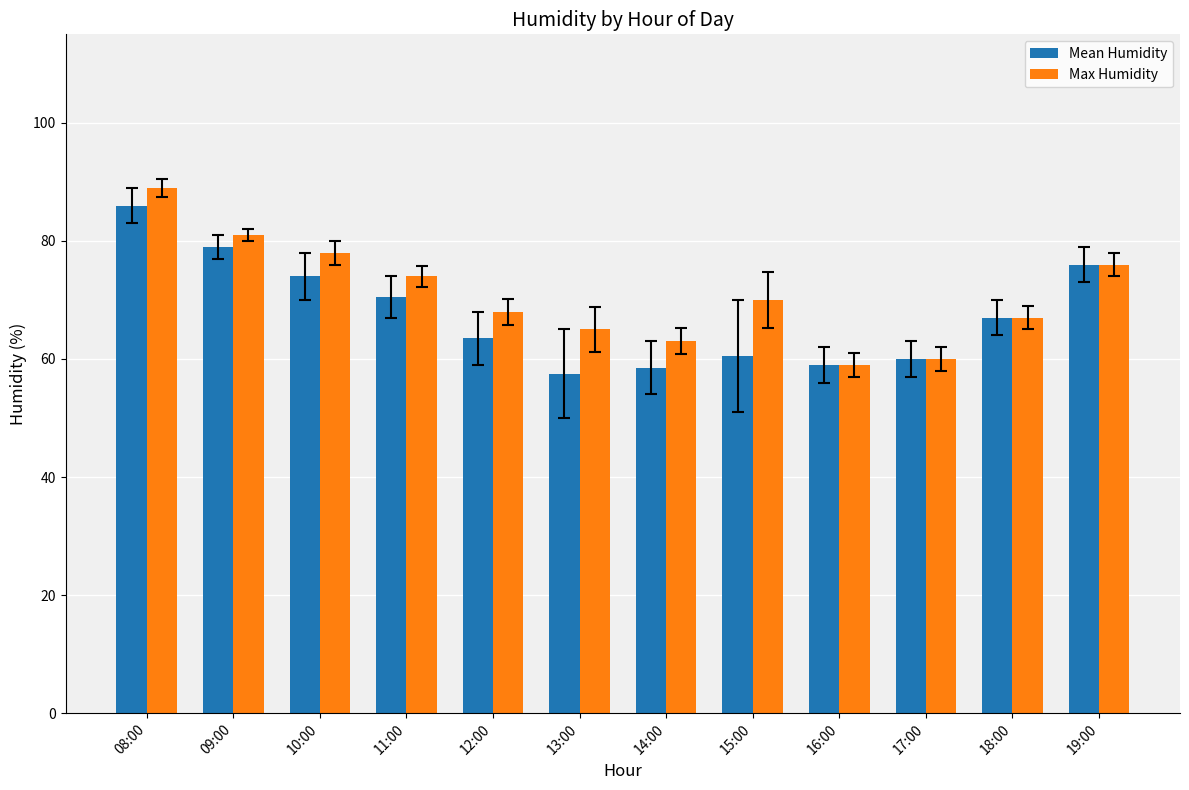

The value of Mean Humidity at 14:00 is 88.5. True or false?

False